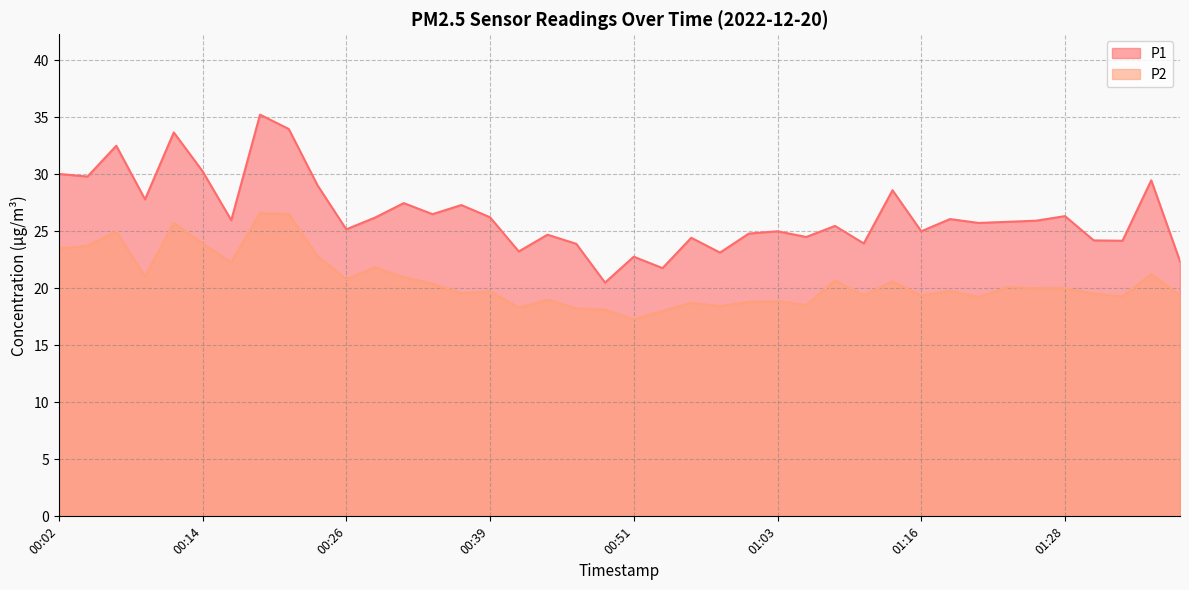

What is the difference between the highest and lowest values at 00:36?

7.7